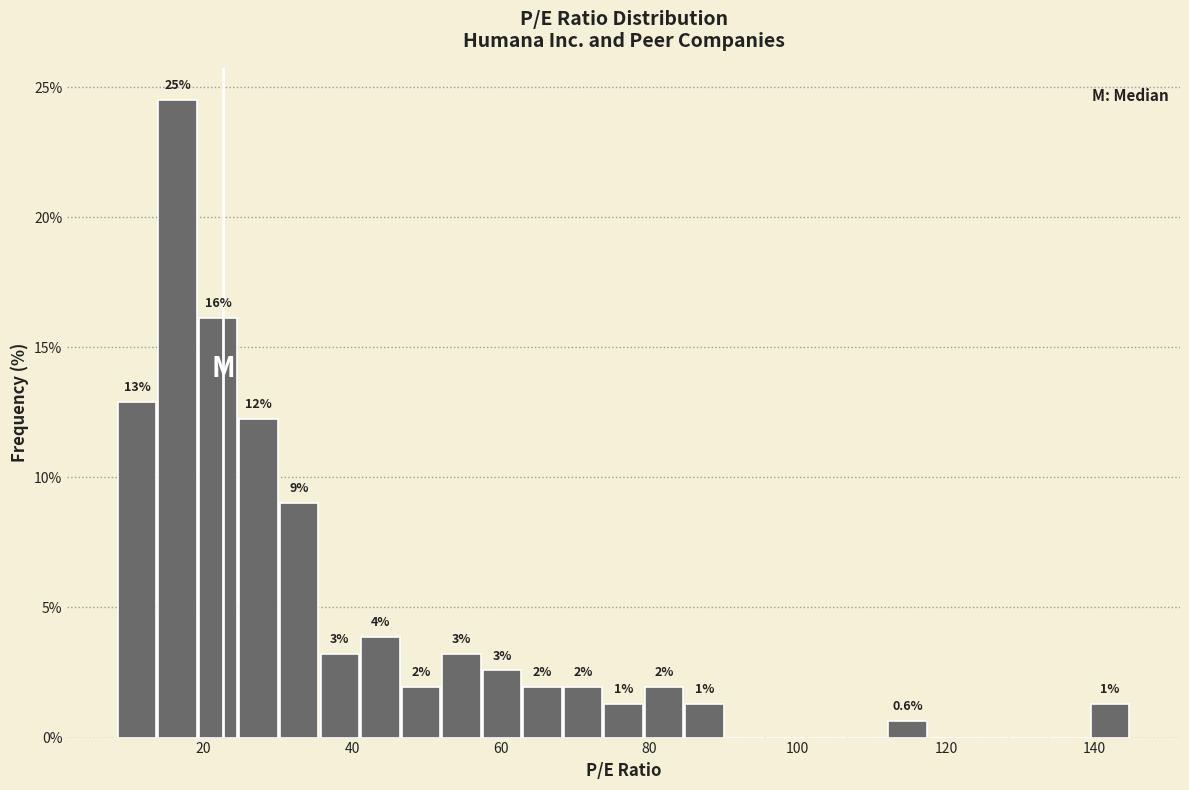

Read against the x-axis, roughly where is the centre of the tallest bar?

16